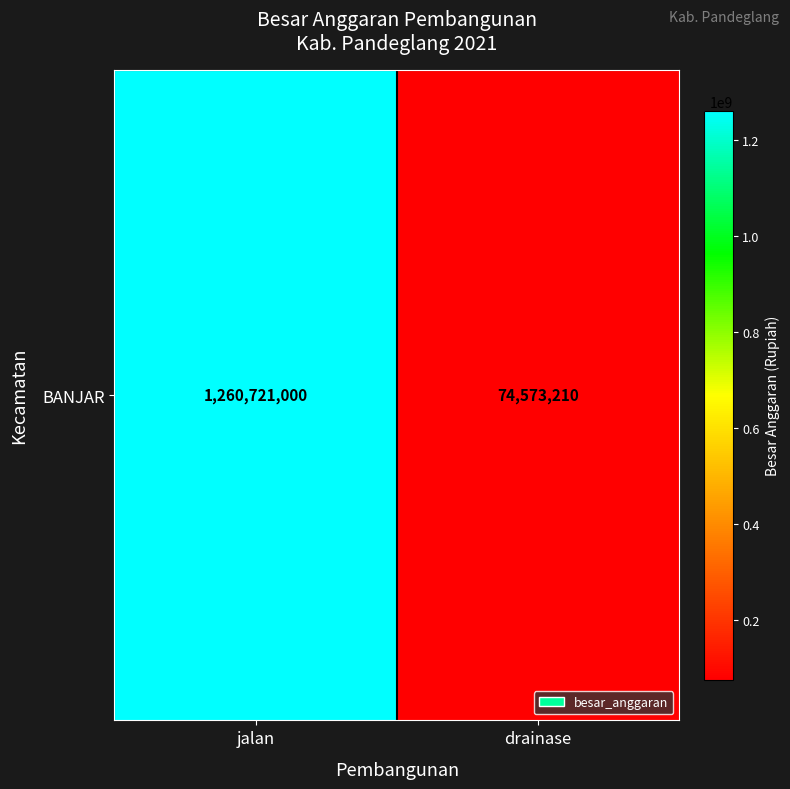

Which has a higher value, jalan or drainase?

jalan